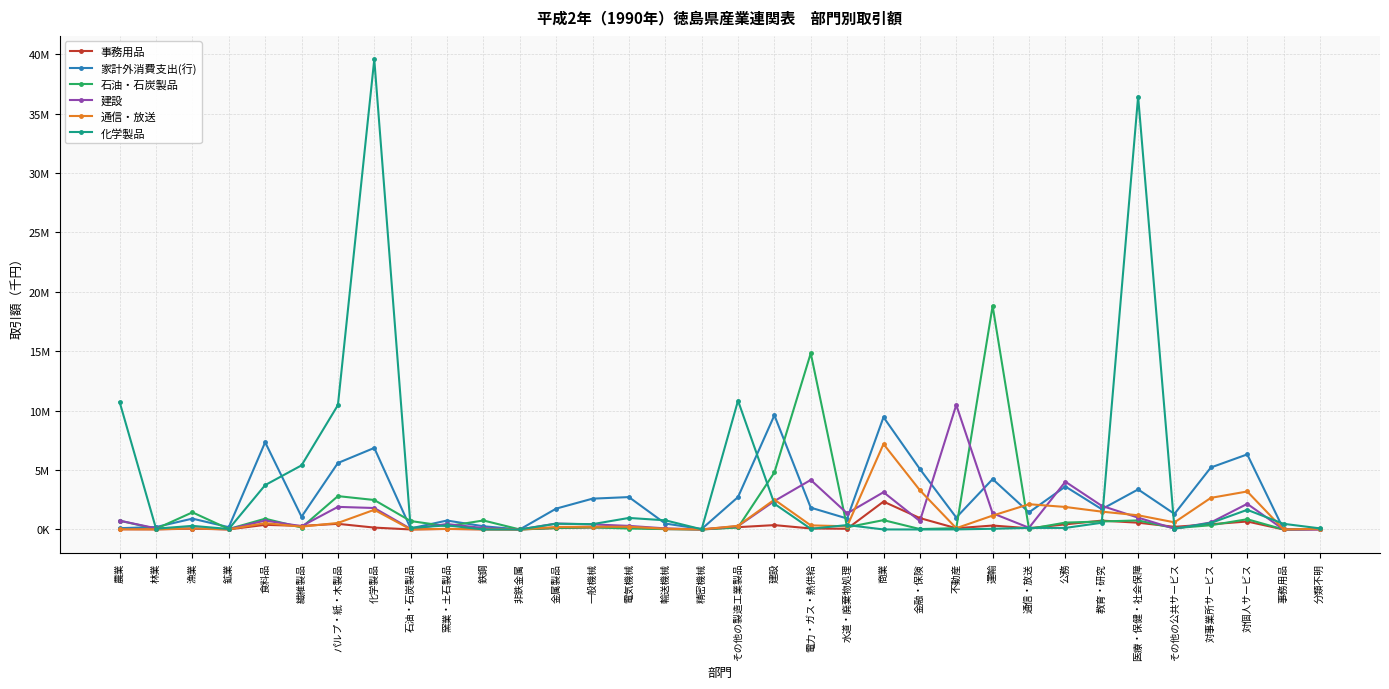

Which series changed the most between 対事業所サービス and 事務用品?

家計外消費支出(行)